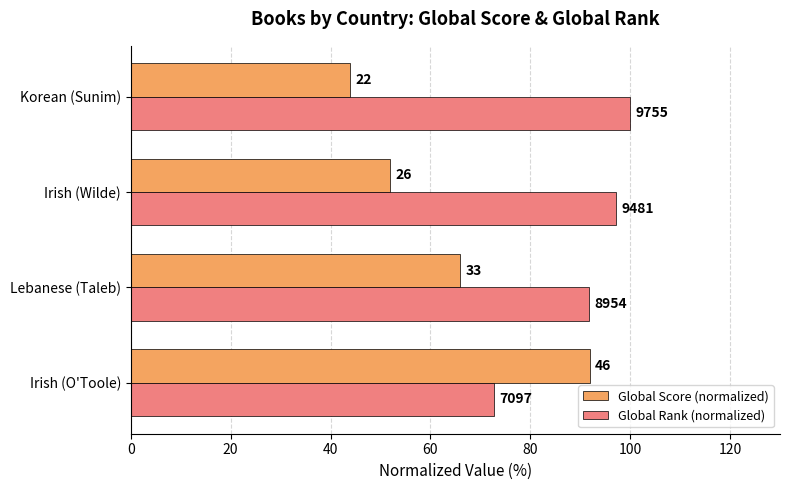

What is the greatest value displayed?

100.0